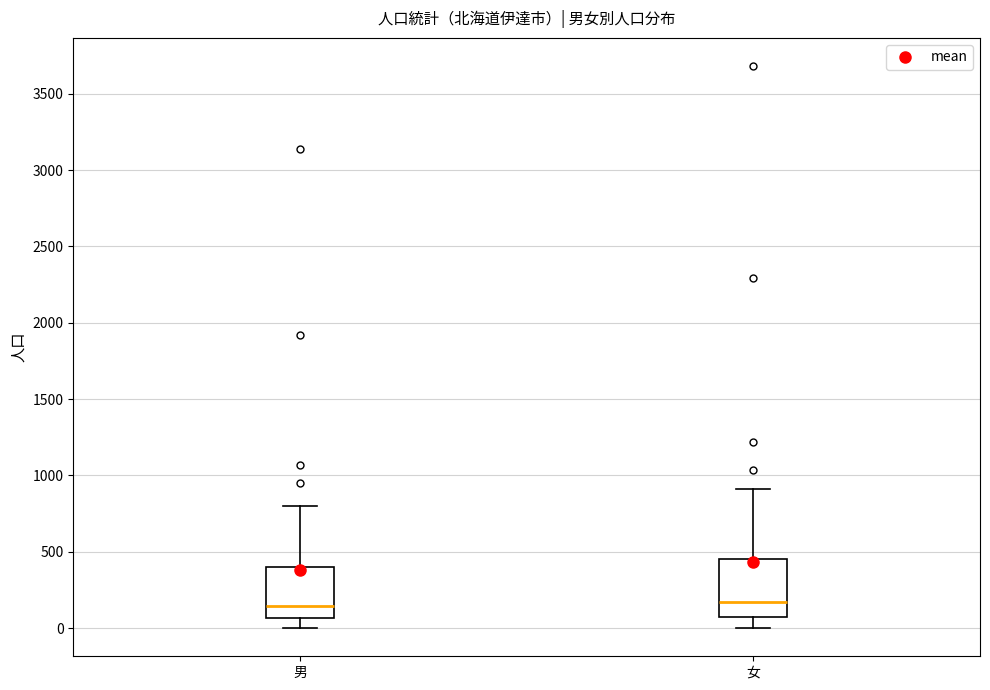

Reading left to right, read every box against the y-axis: the position of its median line, the range the box covers, and the ends of its whiskers. The values are not printed on the chart, so give them approximately, as read against the axis.

男: median 150, box 50 to 400, whiskers 0 to 800
女: median 150, box 100 to 450, whiskers 0 to 900